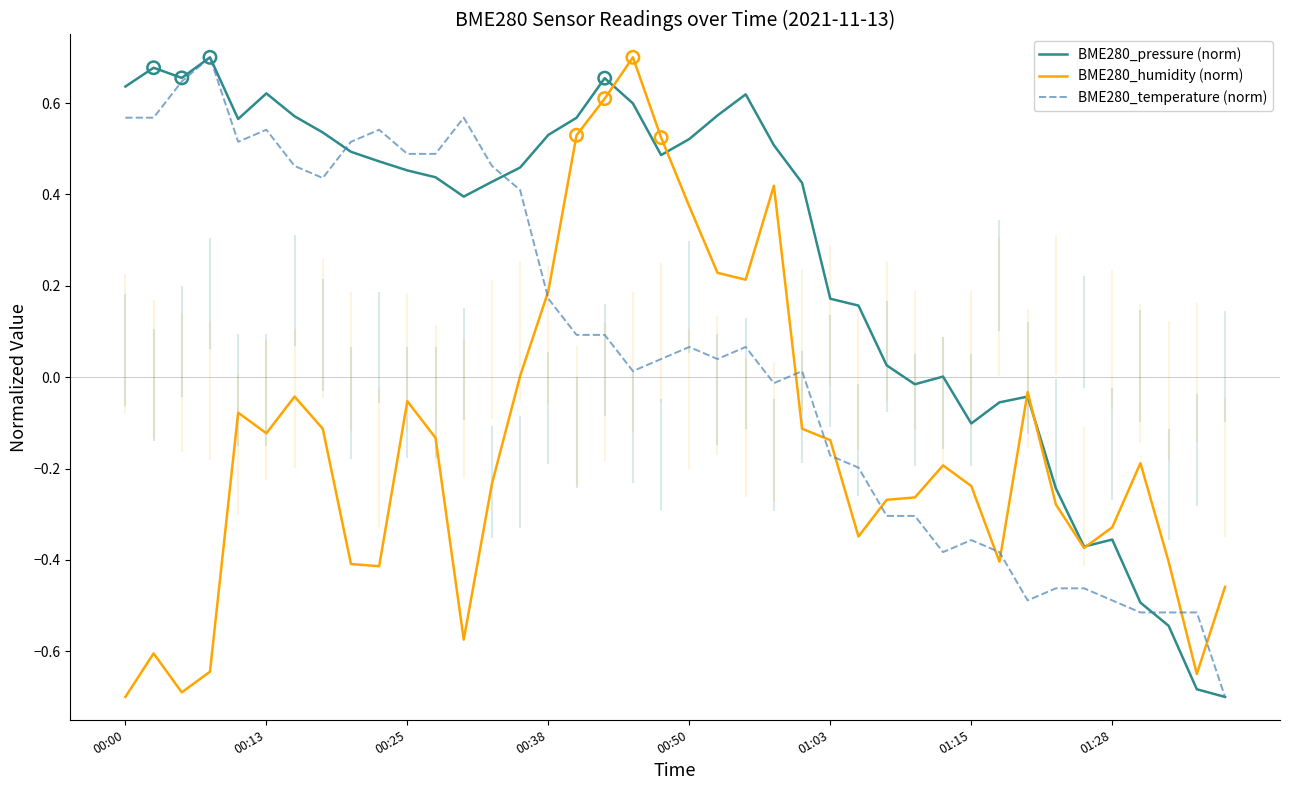

What are all the series names shown in the legend?

BME280_pressure (norm), BME280_humidity (norm), BME280_temperature (norm)